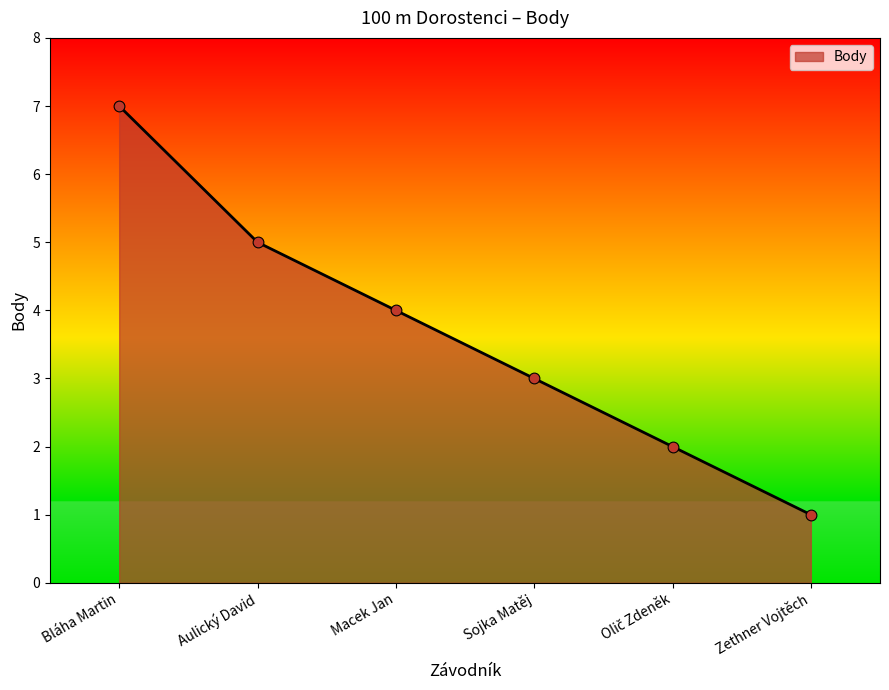

Between Sojka Matěj and Bláha Martin, which is larger?

Bláha Martin